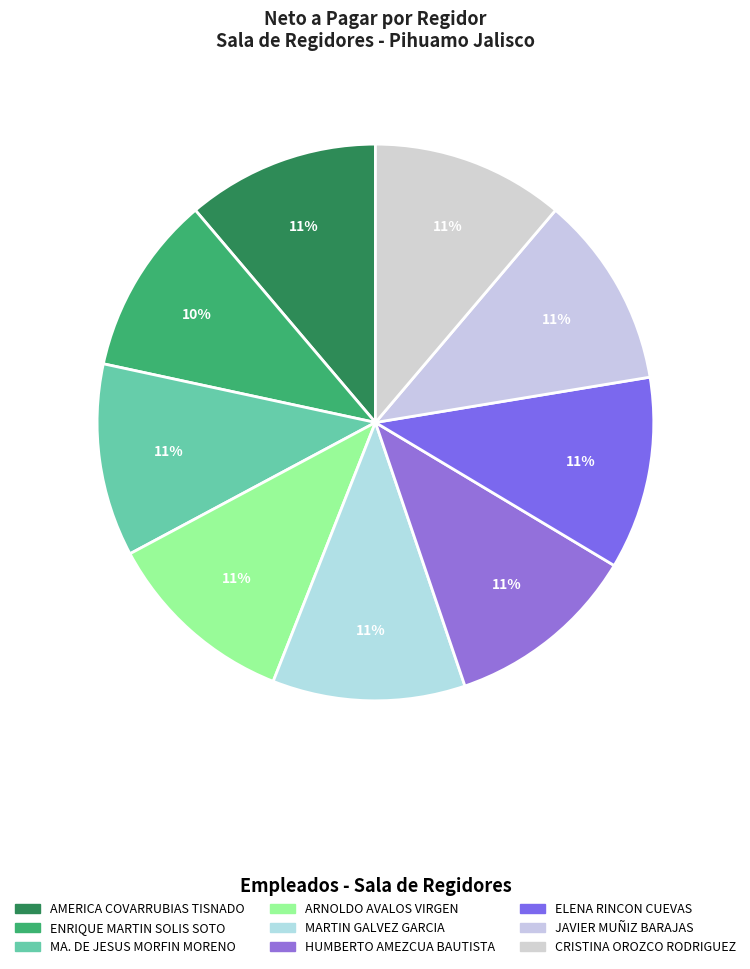

What percentage is the HUMBERTO AMEZCUA BAUTISTA slice, to the nearest percent?

11%